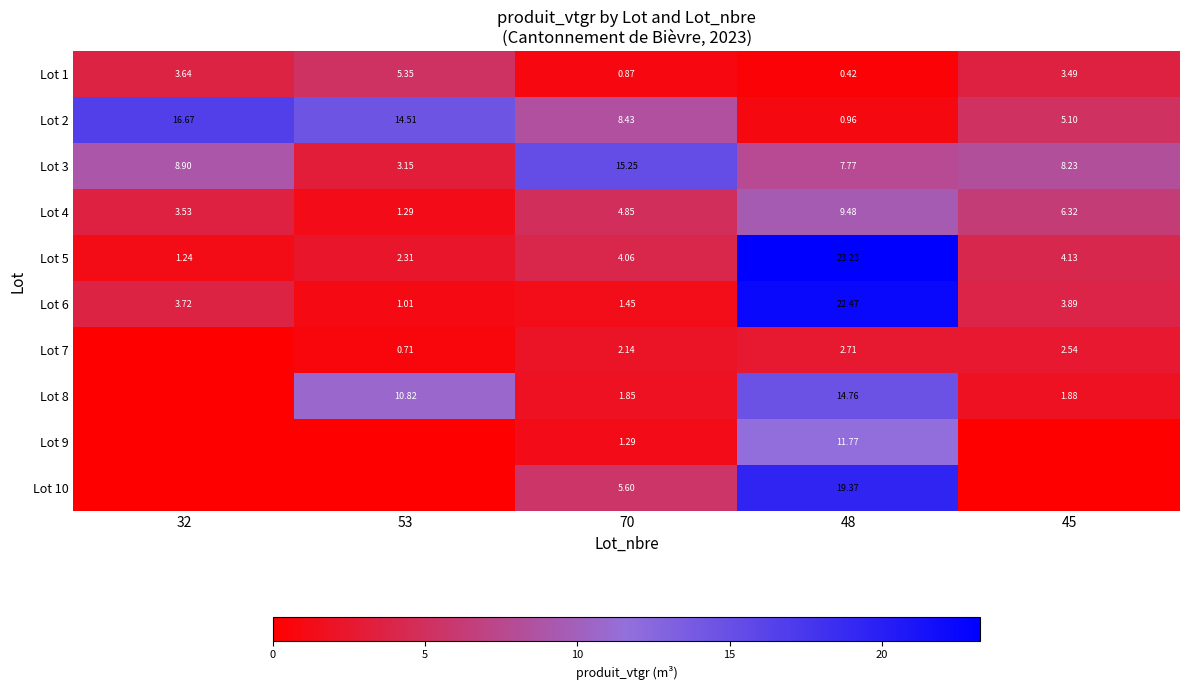

Is the value of Lot 10 at 48 greater than the value of Lot 4 at 45?

Yes